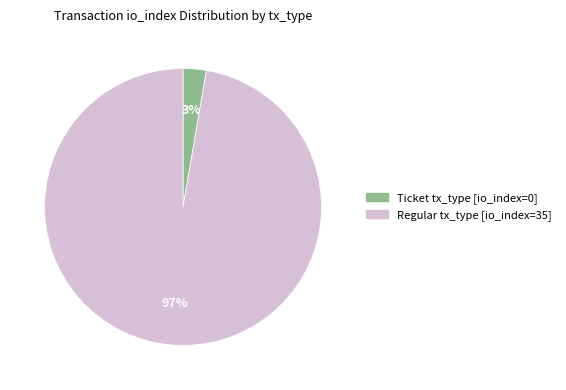

How many slices are in this pie chart?

2